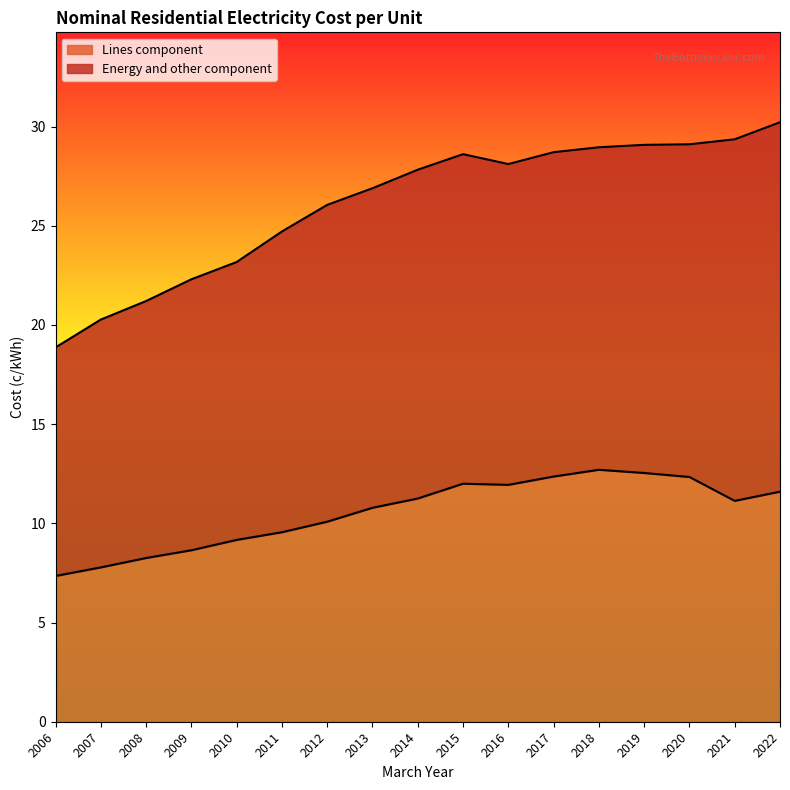

Rank the categories by value from highest to lowest.

2018, 2019, 2017, 2020, 2015, 2016, 2022, 2014, 2021, 2013, 2012, 2011, 2010, 2009, 2008, 2007, 2006